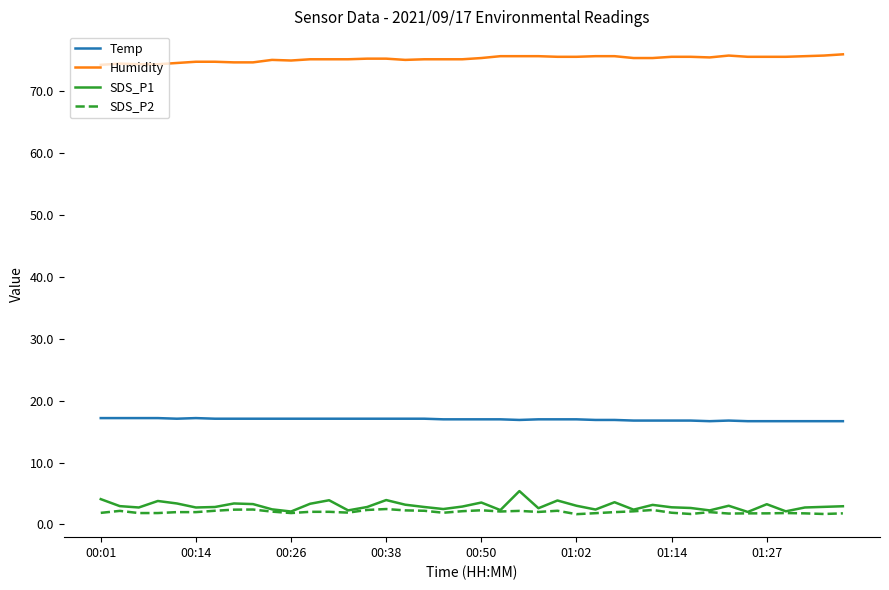

What is the minimum value shown in the chart?

1.7